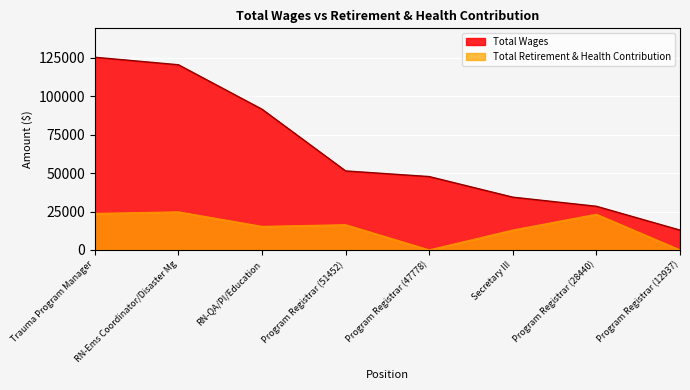

Reading left to right, transcribe all the data shown in this chart.

Total Wages: Trauma Program Manager=125430	RN-Ems Coordinator/Disaster Mg=120545	RN-QA/PI/Education=91608	Program Registrar (51452)=51452	Program Registrar (47778)=47778	Secretary III=34369	Program Registrar (28440)=28440	Program Registrar (12937)=12937
Total Retirement & Health Contribution: Trauma Program Manager=23726	RN-Ems Coordinator/Disaster Mg=24756	RN-QA/PI/Education=15288	Program Registrar (51452)=16385	Program Registrar (47778)=0	Secretary III=12919	Program Registrar (28440)=23207	Program Registrar (12937)=0